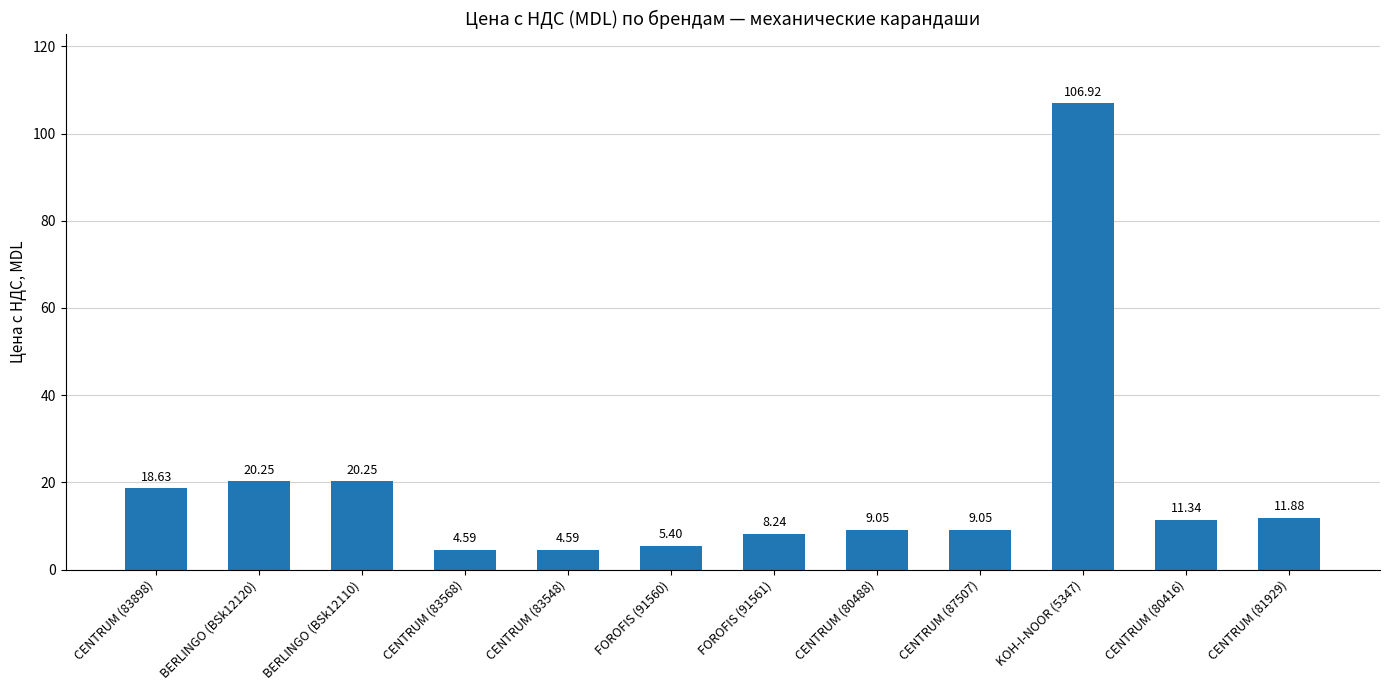

What is the ratio of the value at BERLINGO (BSk12120) to the value at CENTRUM (83568)?

4.4